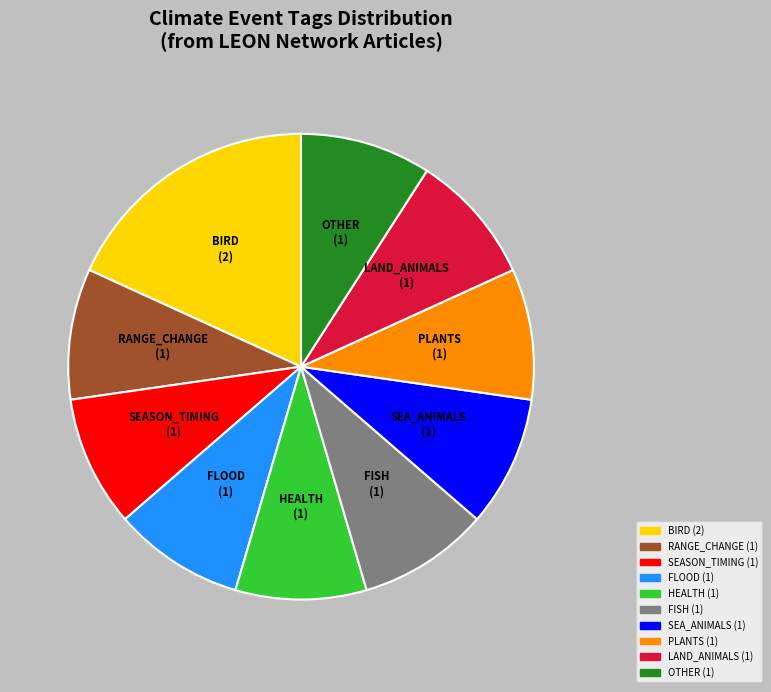

Is it true that SEASON_TIMING is 9% of the pie?

True